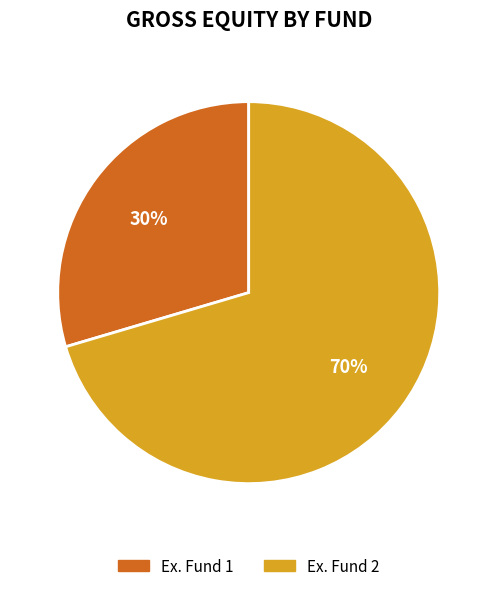

Which has a higher value, Ex. Fund 1 or Ex. Fund 2?

Ex. Fund 2